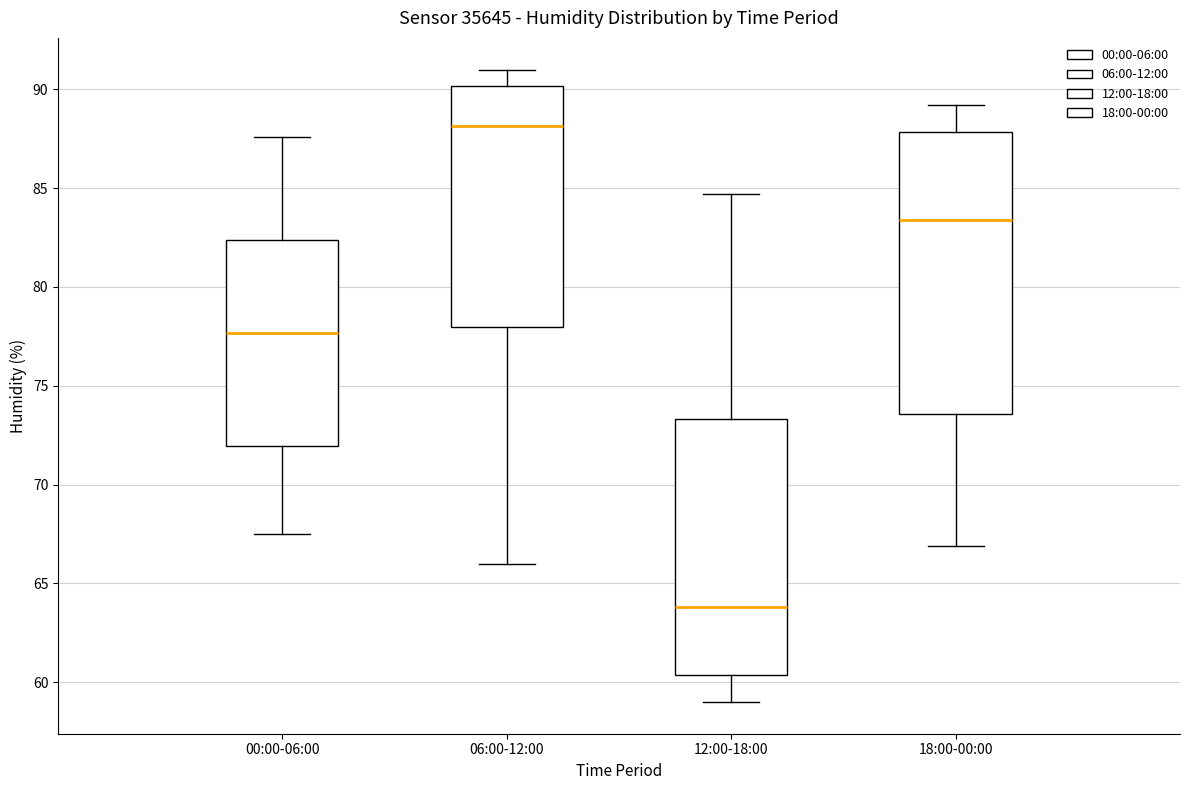

Reading left to right, transcribe this box plot: for each box, give where its median line is, the range the box spans, and where its two whiskers end, as read against the y-axis. The values are not printed on the chart, so give them approximately, as read against the axis.

00:00-06:00: median 77.5, box 72.0 to 82.5, whiskers 67.5 to 87.5
06:00-12:00: median 88.0, box 78.0 to 90.0, whiskers 66.0 to 91.0
12:00-18:00: median 64.0, box 60.5 to 73.5, whiskers 59.0 to 84.5
18:00-00:00: median 83.5, box 73.5 to 88.0, whiskers 67.0 to 89.0